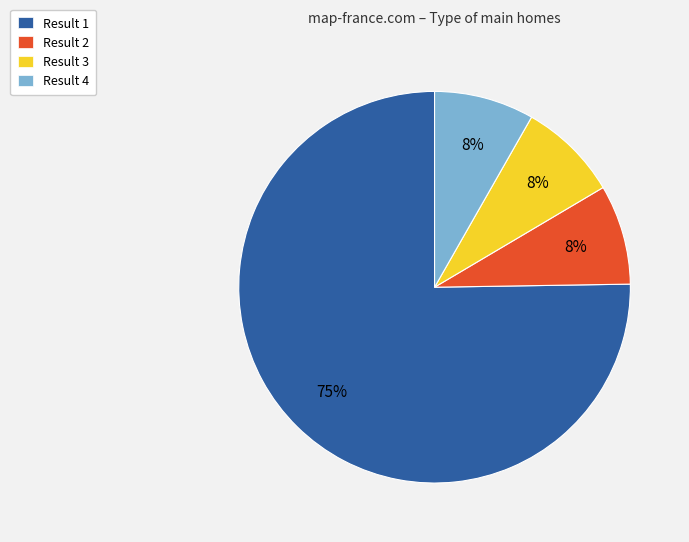

Which category has the biggest portion of the pie?

Result 1